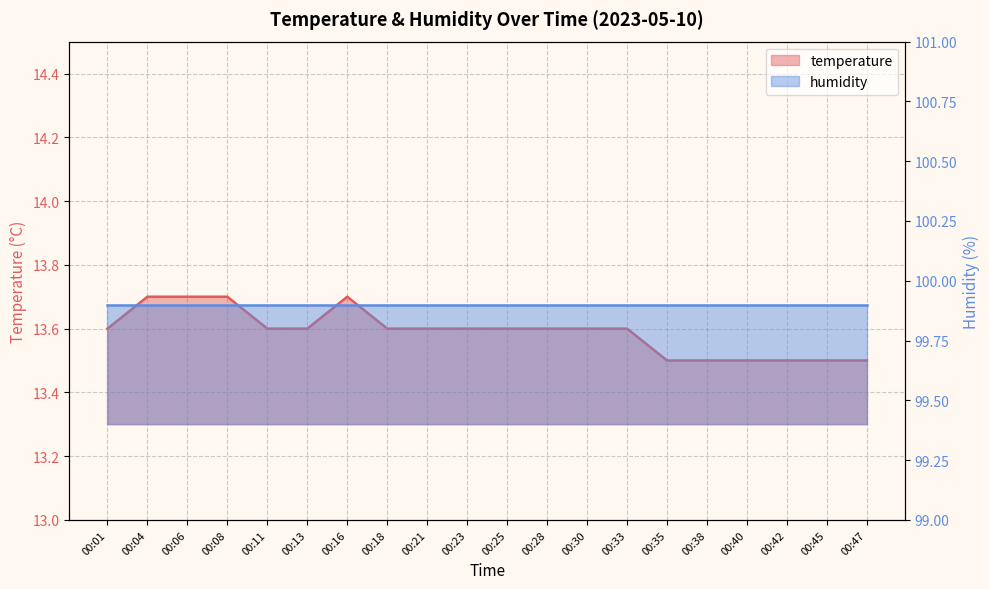

What is the value of the 19th point from the left?

13.5